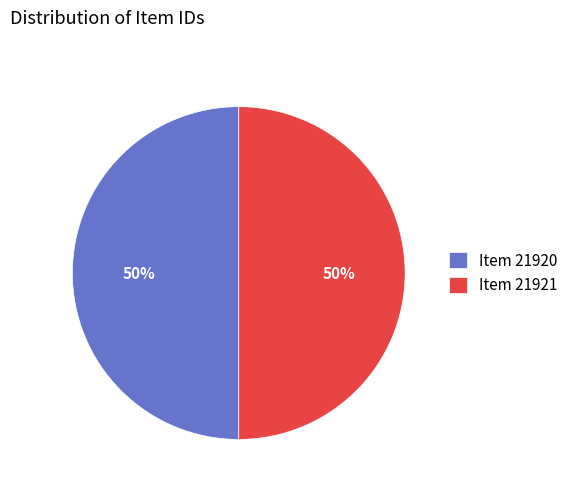

What is the ratio of the value at Item 21921 to the value at Item 21920?

1.0